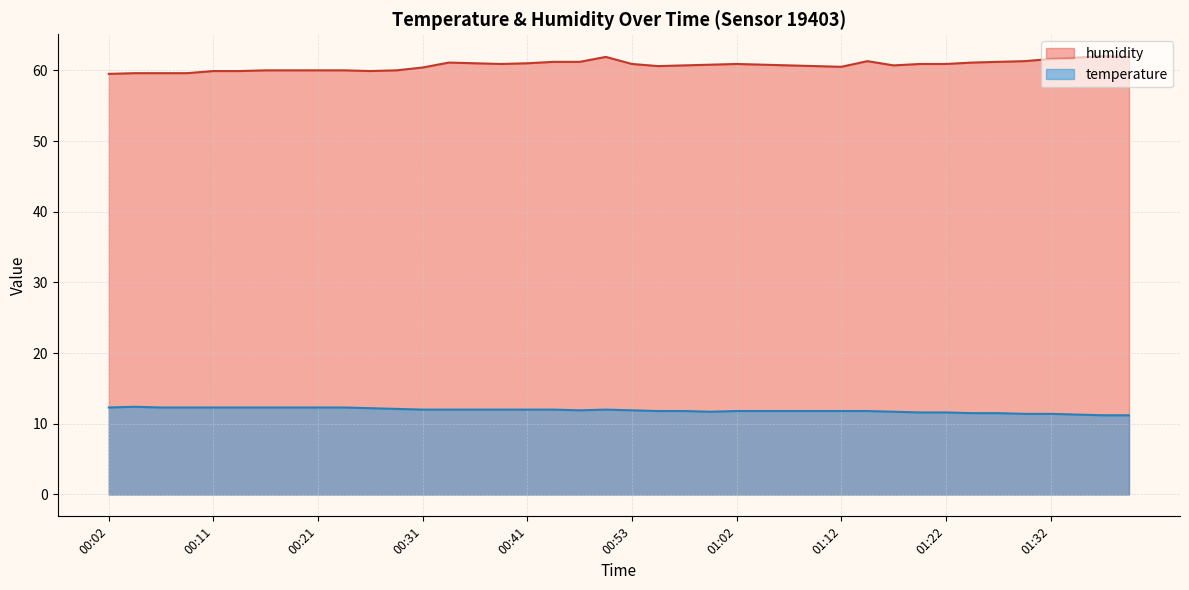

True or false: temperature has a value of 18.4 at 00:09.

False